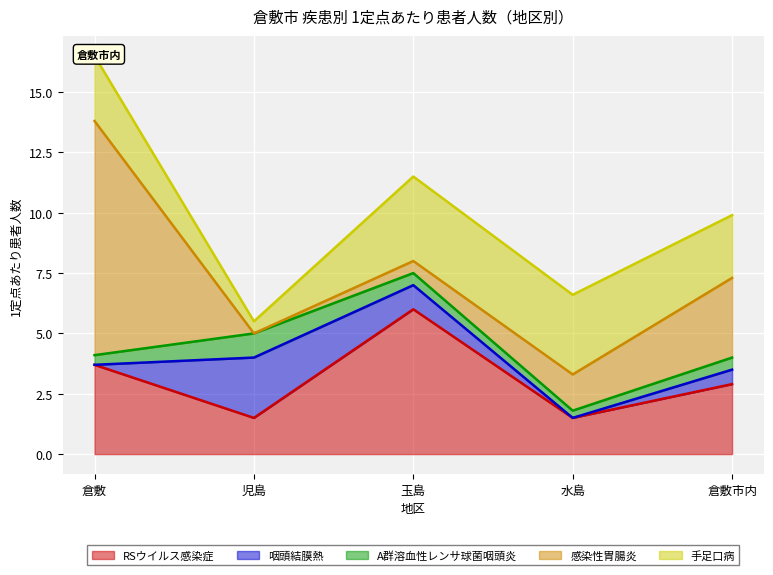

Which has a higher value, 玉島 or 水島?

玉島